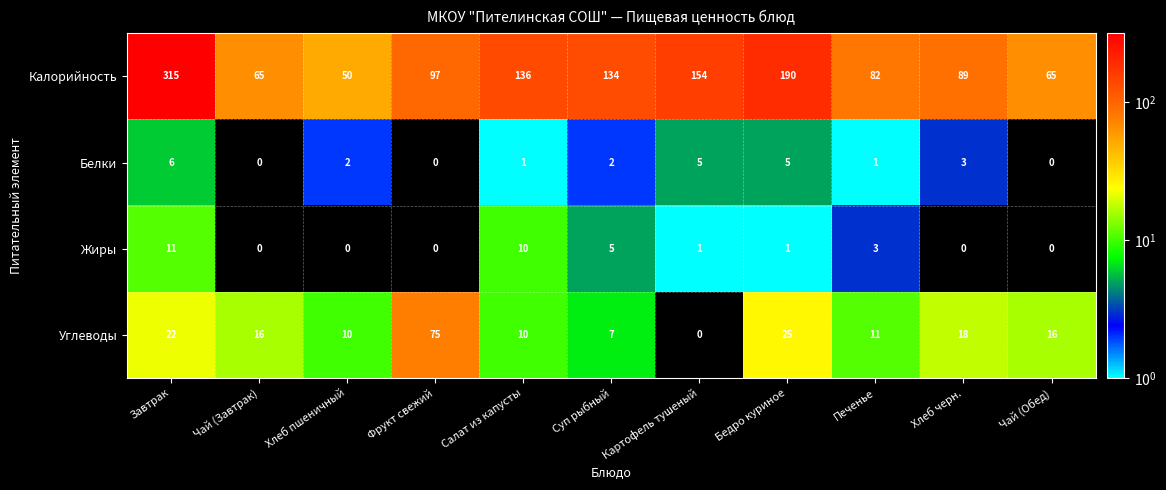

Rank the series by their maximum value, from lowest to highest.

Белки, Жиры, Углеводы, Калорийность